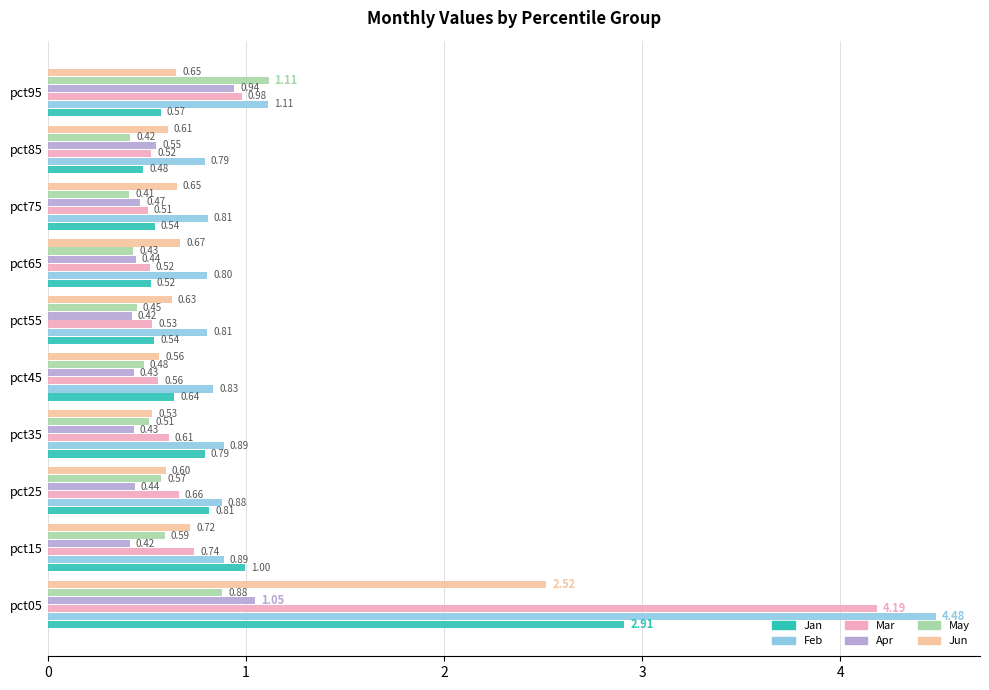

At which label is Jun closest to 1?

pct15